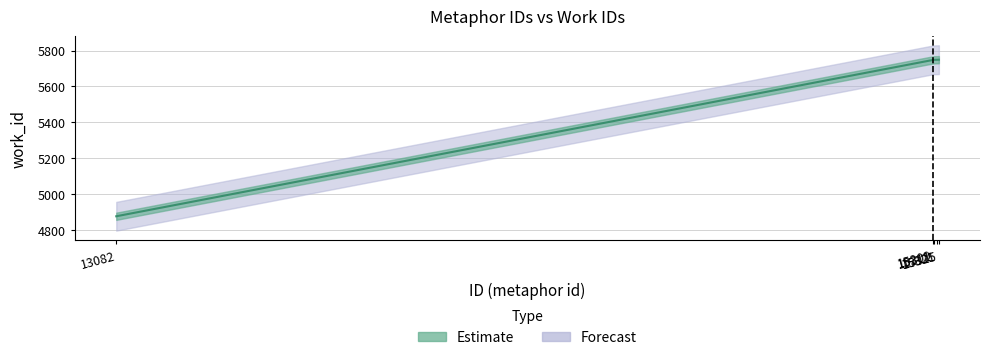

Which label corresponds to the largest value in the chart?

15325